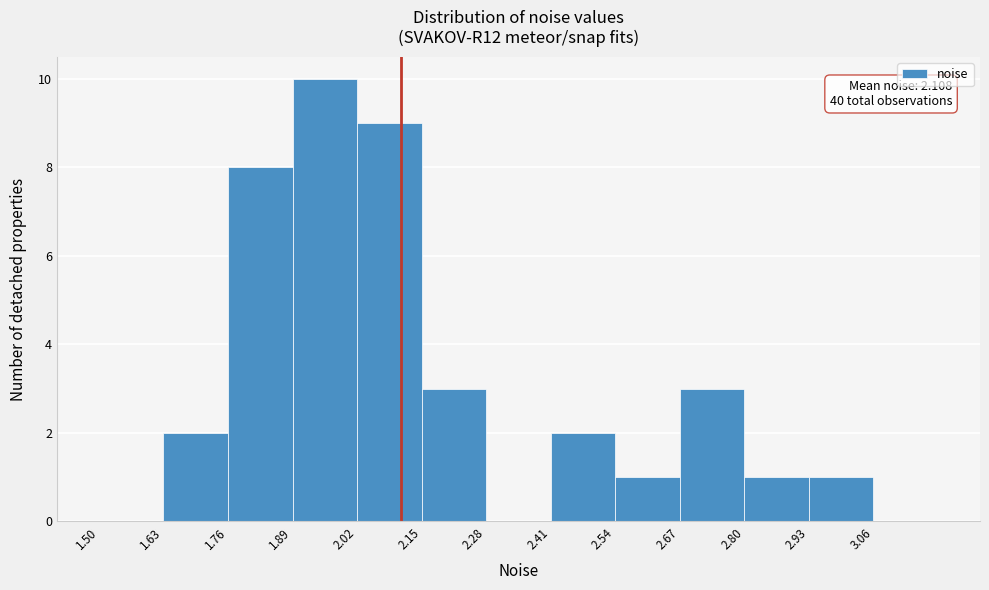

Over which range of the x-axis is the bar tallest?

1.89 to 2.02